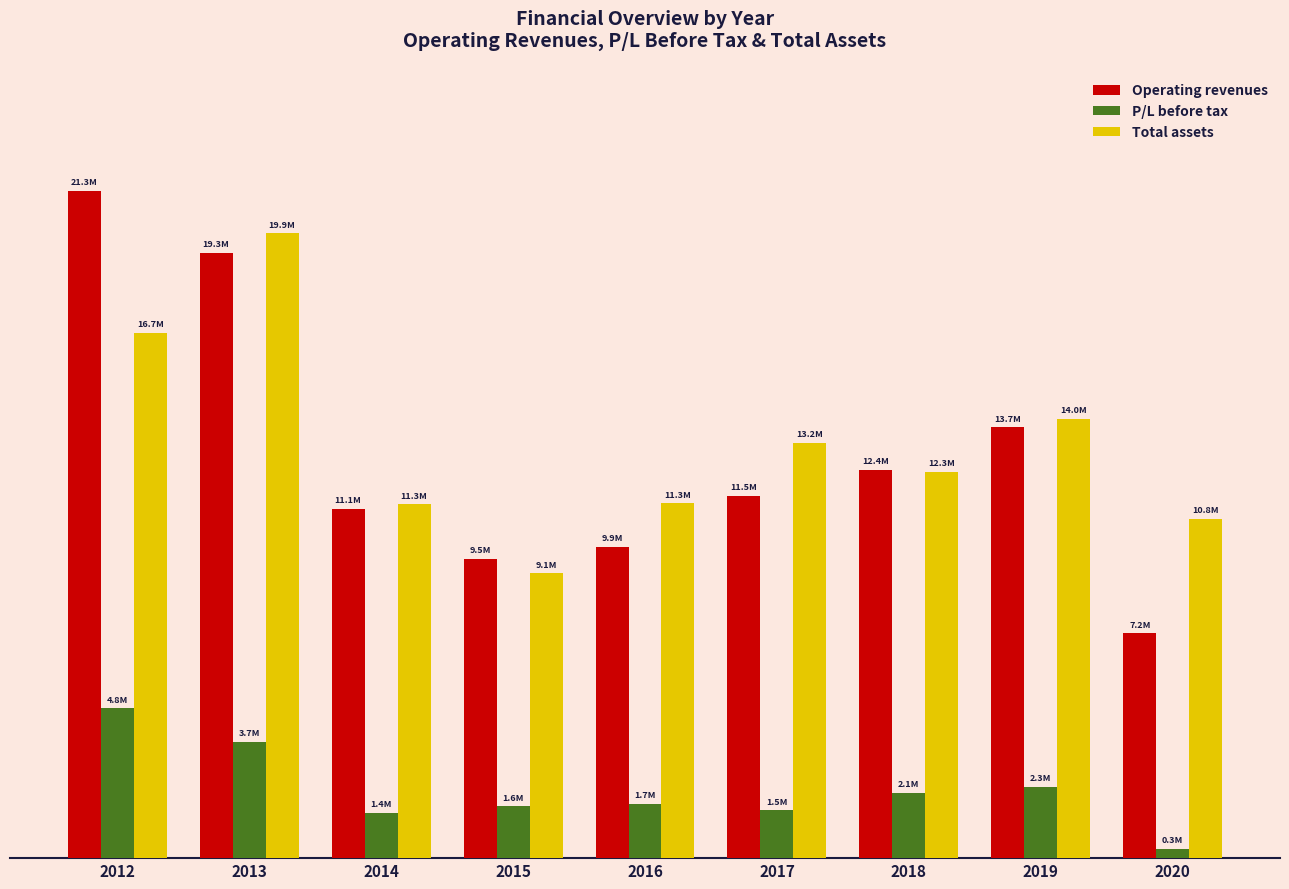

What value does the Total assets series have at 2017?

13240357.1